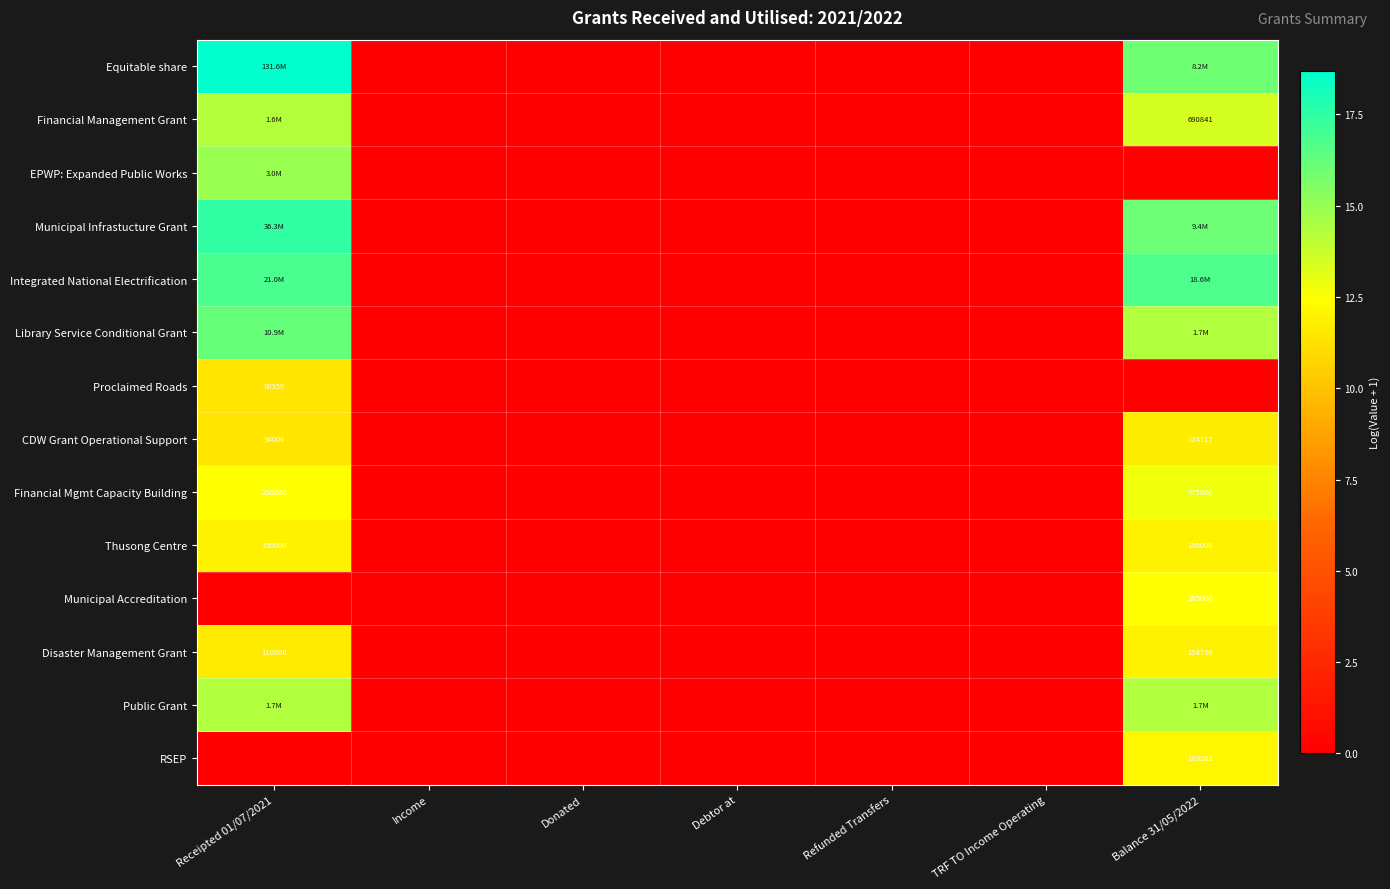

At which label does Municipal Infrastucture Grant reach its peak?

Receipted 01/07/2021